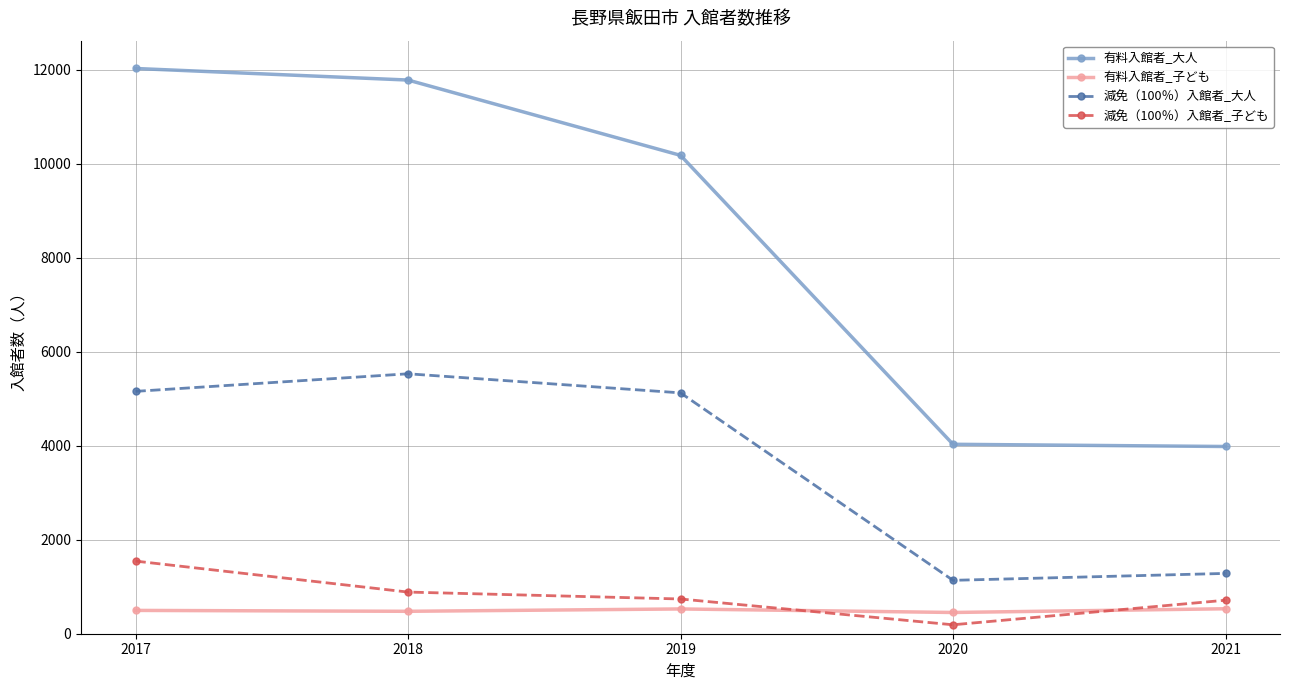

Rank the series by their maximum value, from highest to lowest.

有料入館者_大人, 減免（100％）入館者_大人, 減免（100％）入館者_子ども, 有料入館者_子ども